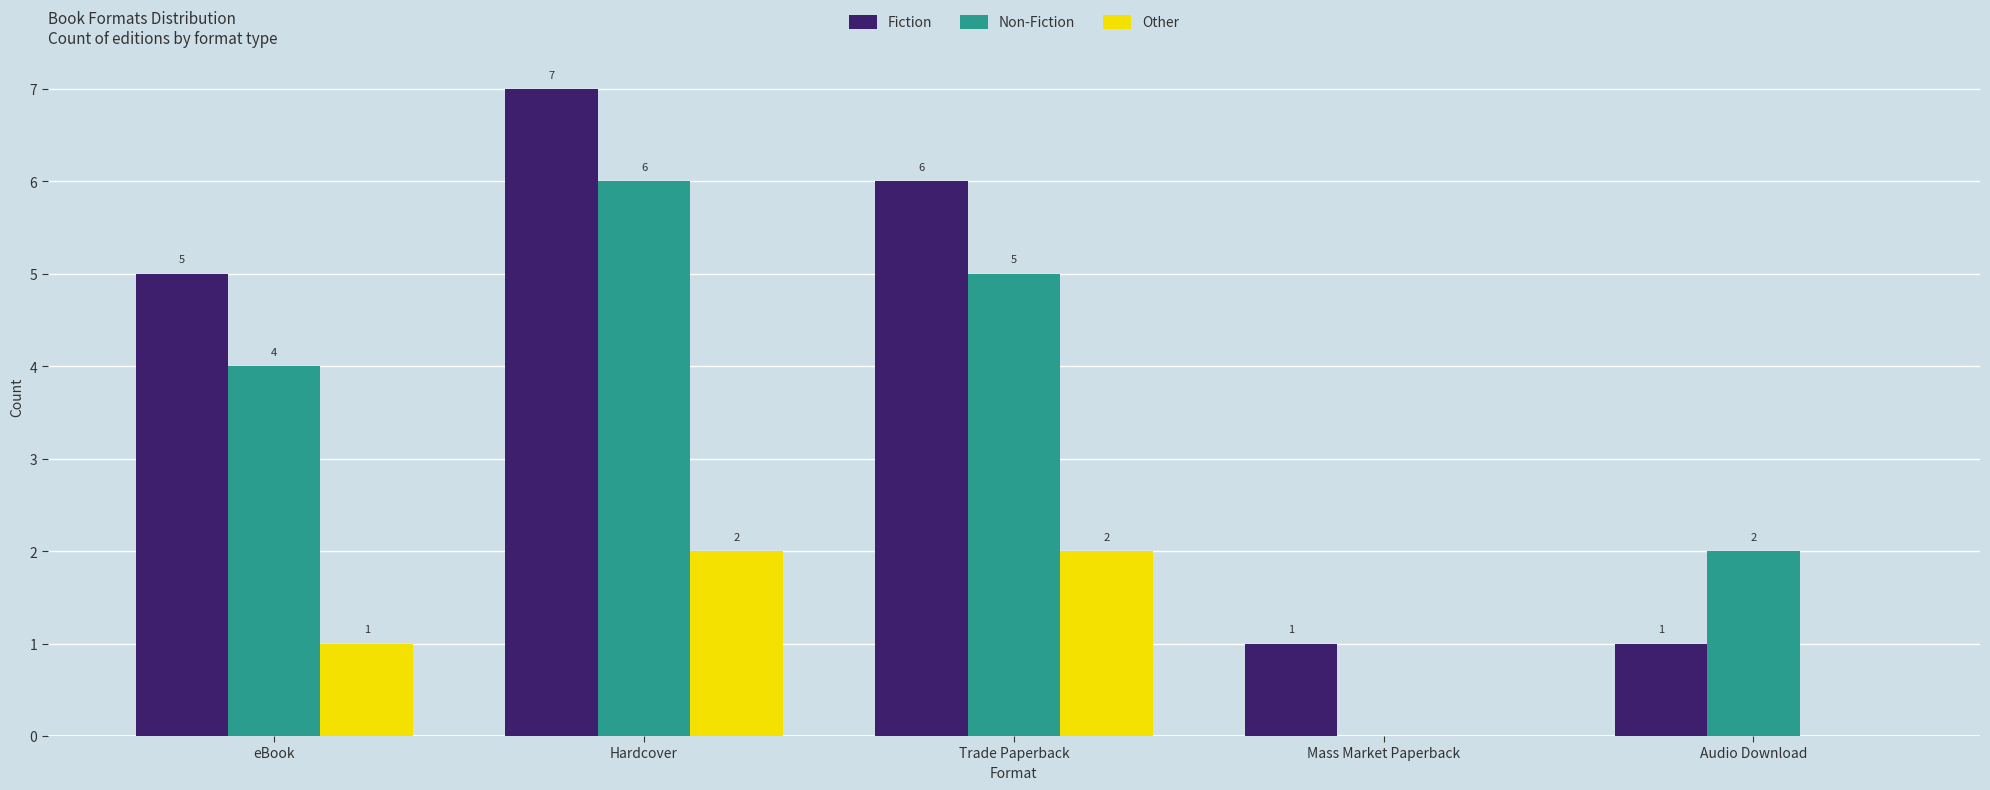

What is the sum of all Non-Fiction values?

17